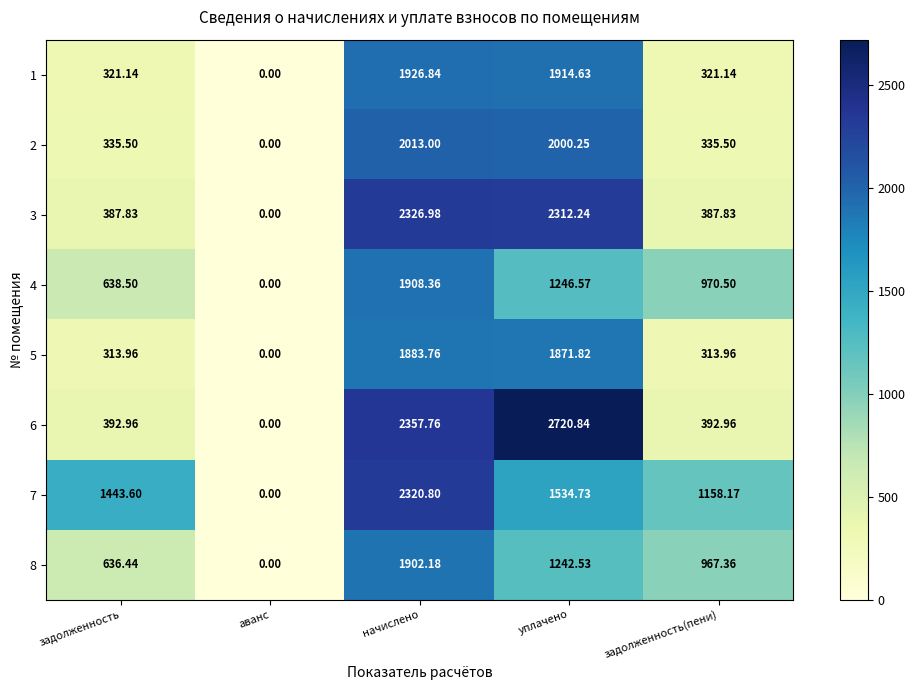

List the labels in order of 8 value, largest first.

начислено, уплачено, задолженность(пени), задолженность, аванс